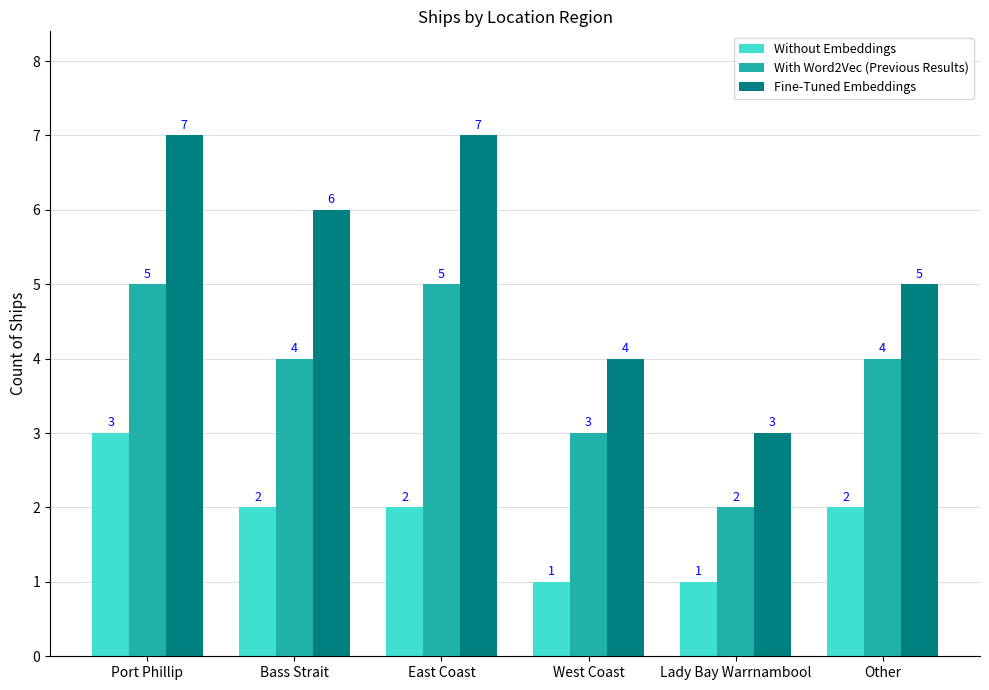

Is the value of With Word2Vec (Previous Results) at Port Phillip greater than the value of Without Embeddings at Other?

Yes